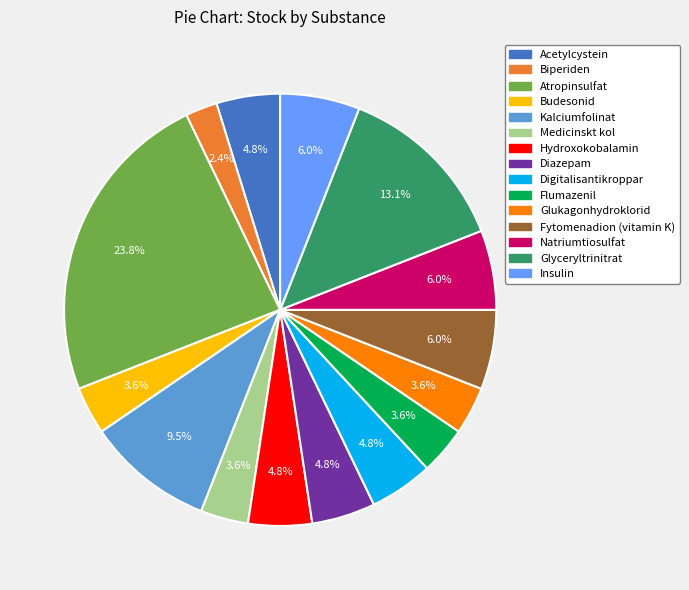

What percentage is the Fytomenadion (vitamin K) slice, to the nearest percent?

6%